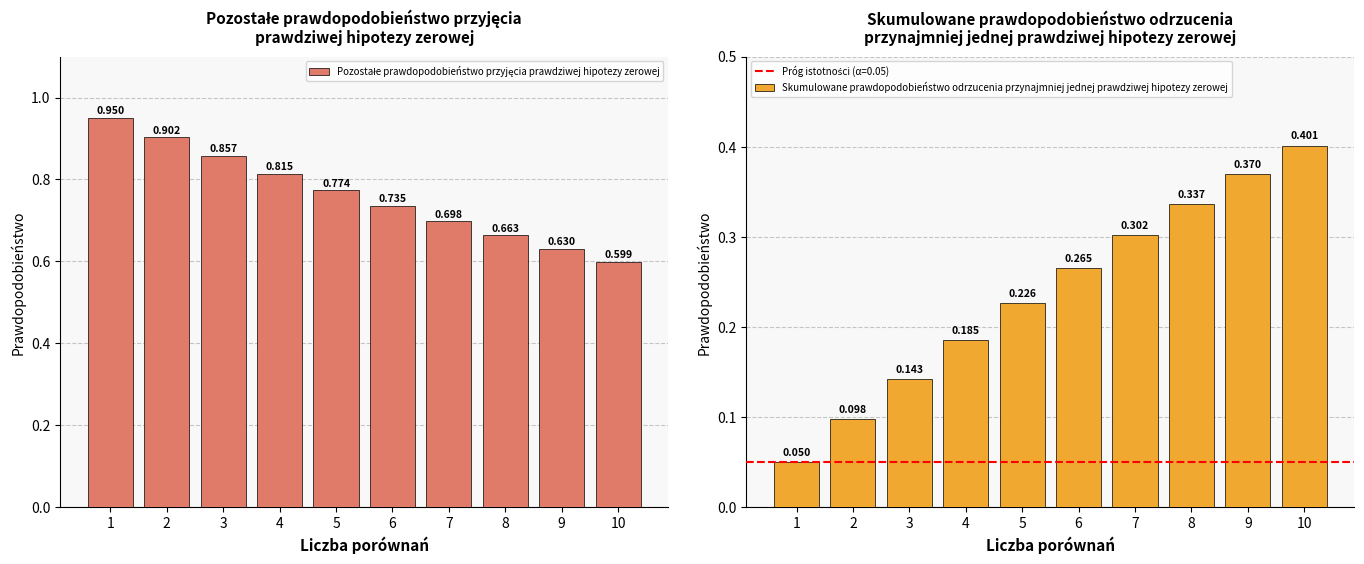

What is the approximate value of Skumulowane prawdopodobieństwo odrzucenia przynajmniej jednej prawdziwej hipotezy zerowej at 4?

0.2